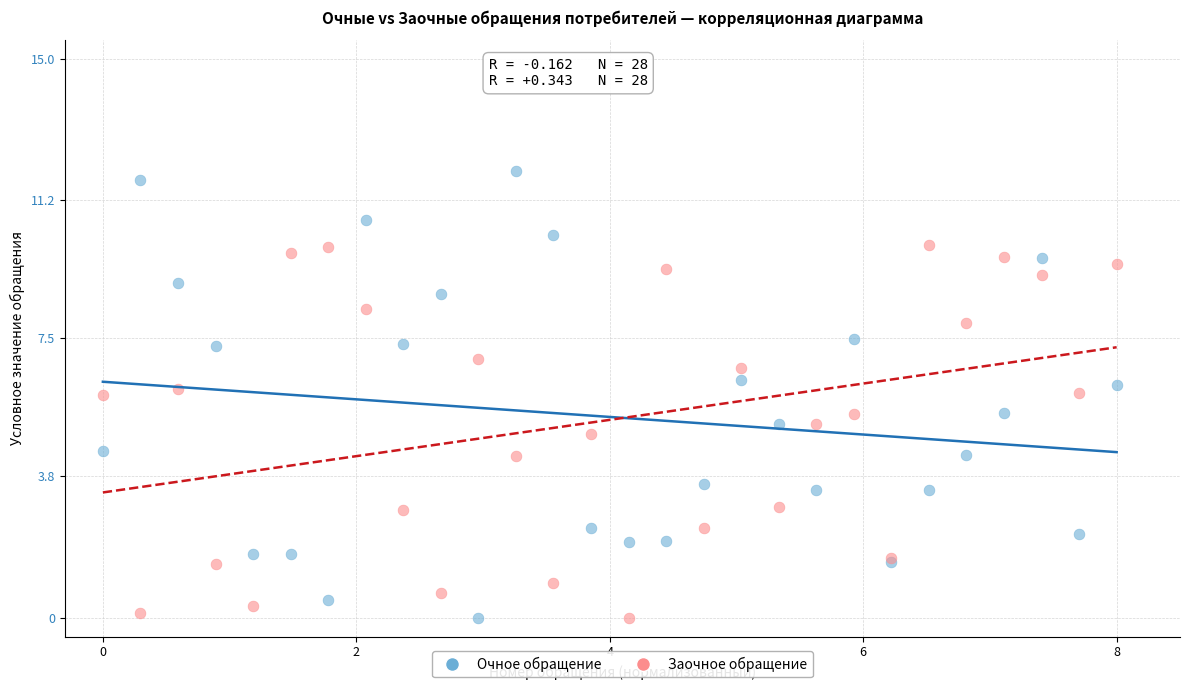

Which series has the widest spread of Y values?

Очное обращение